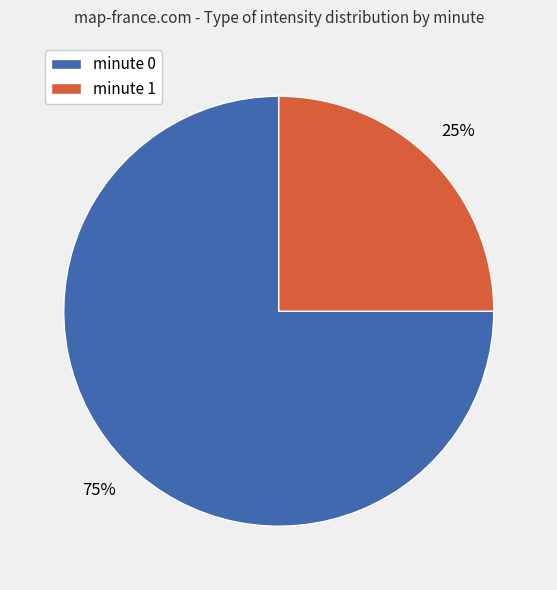

Is it true that minute 1 is 10% of the pie?

False